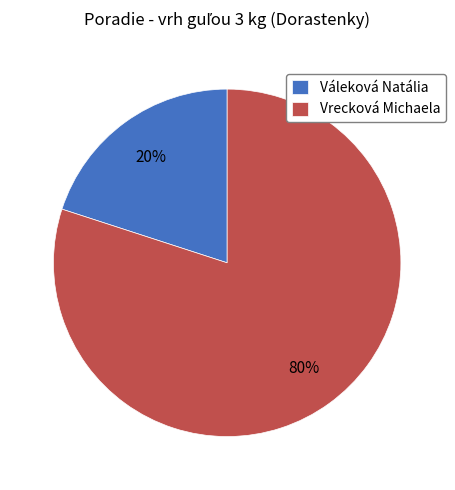

Do Váleková Natália and Vrecková Michaela together represent more than half of the pie?

Yes